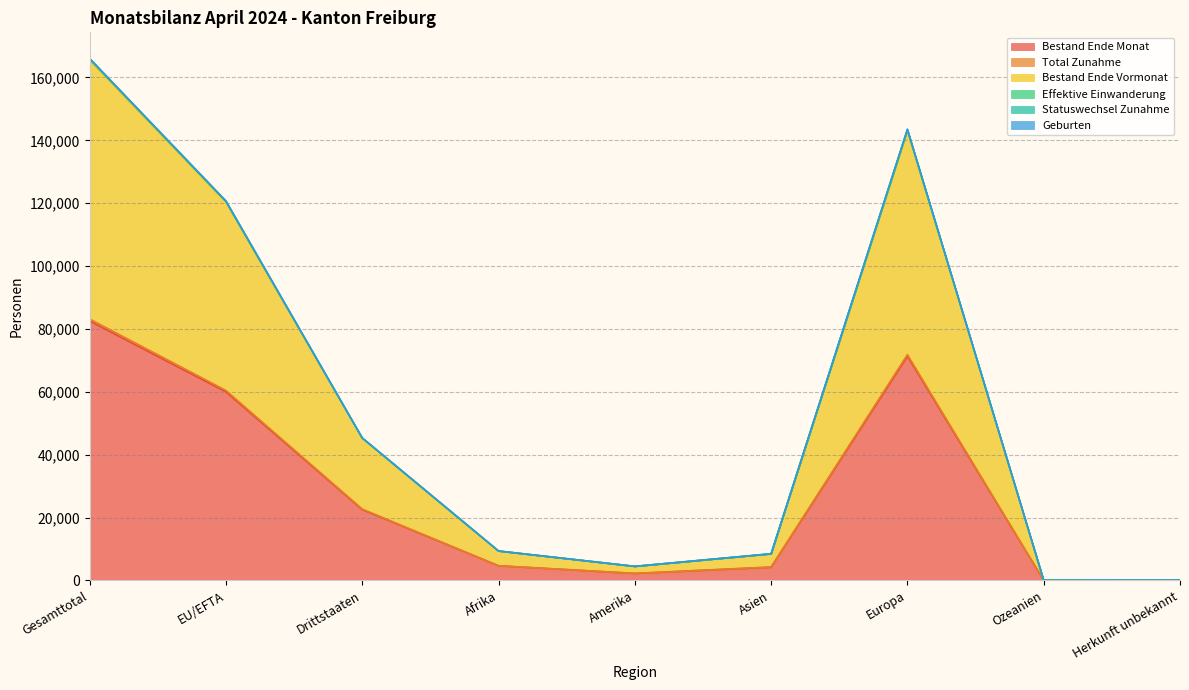

Where is Total Zunahme nearest to the value 41598?

EU/EFTA